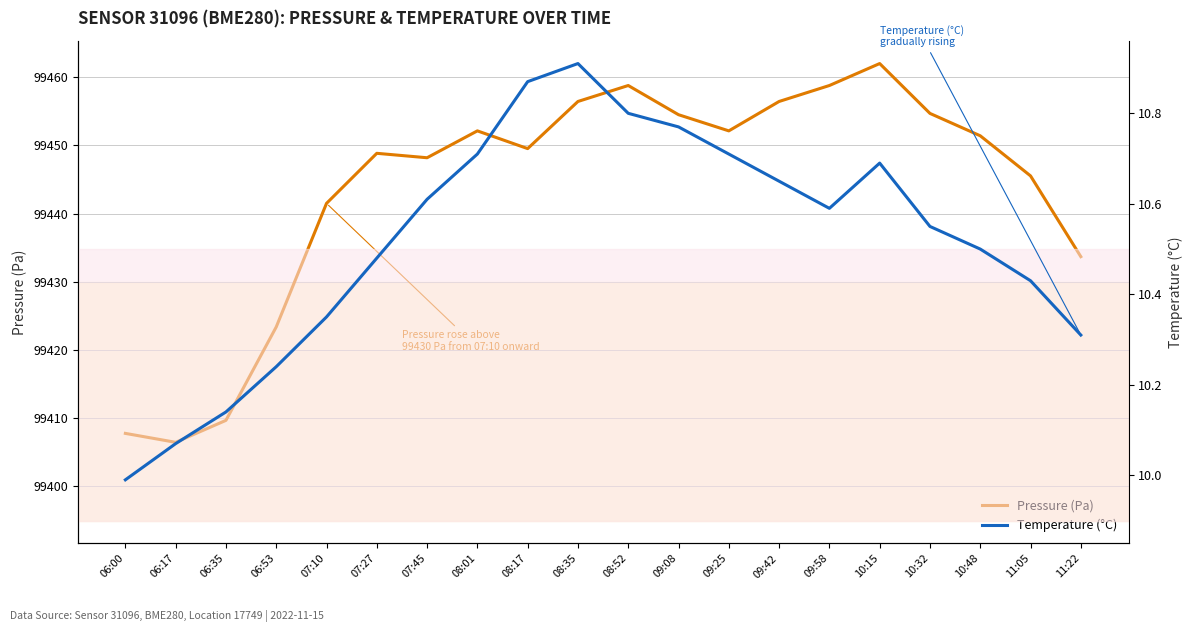

What is the difference between the Pressure (Pa) values at 07:45 and 08:01?

3.9